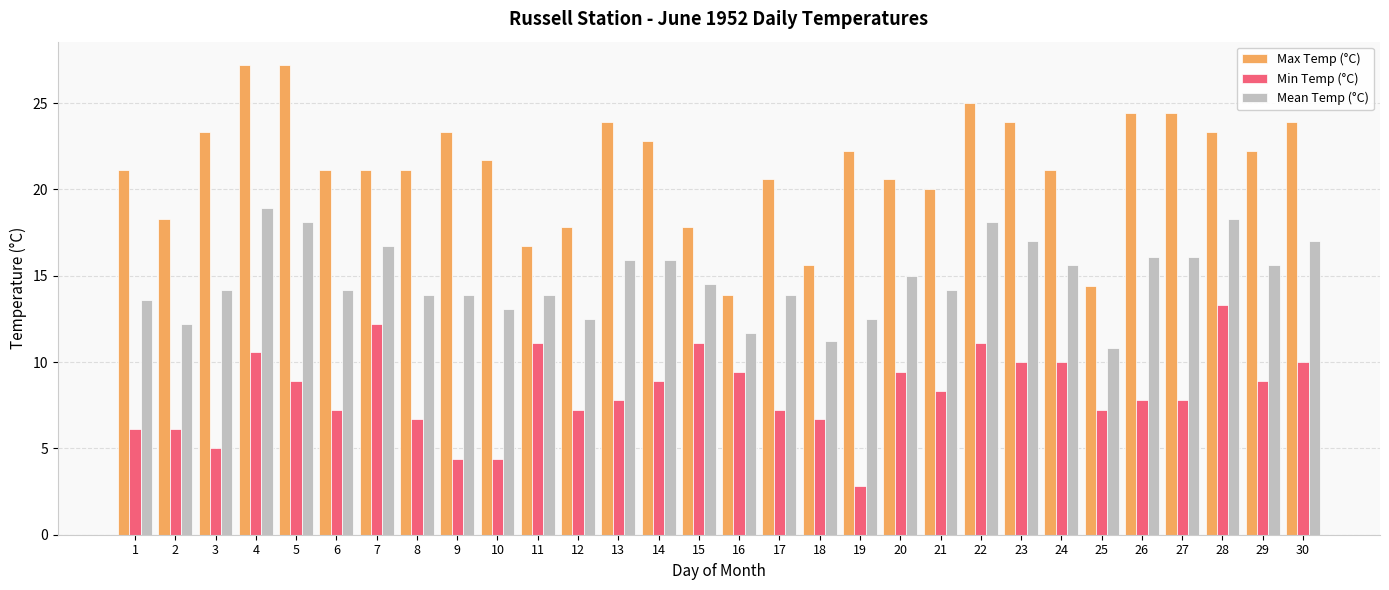

At 12, list the series in order from smallest to largest.

Min Temp (°C), Mean Temp (°C), Max Temp (°C)